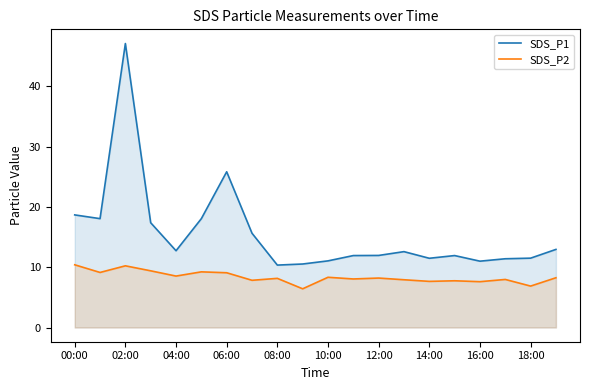

Rank the series at 04:00 from lowest to highest value.

SDS_P2, SDS_P1